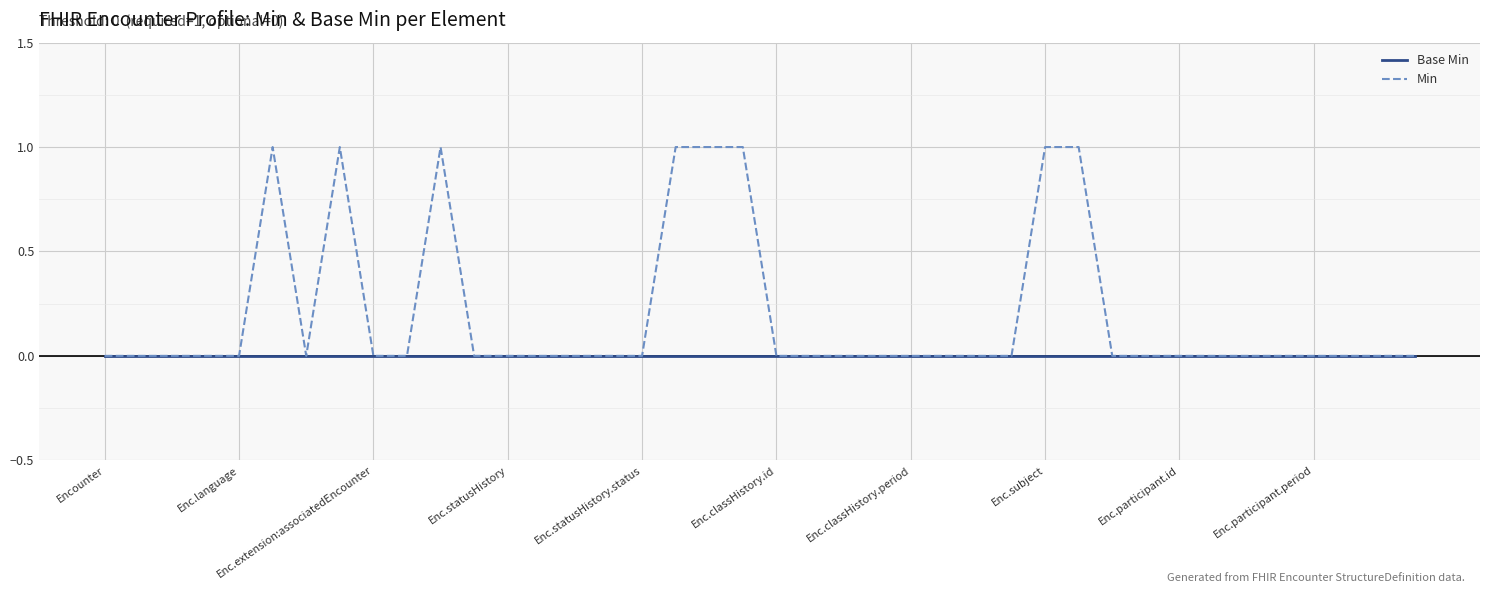

How many lines are shown in the chart?

2